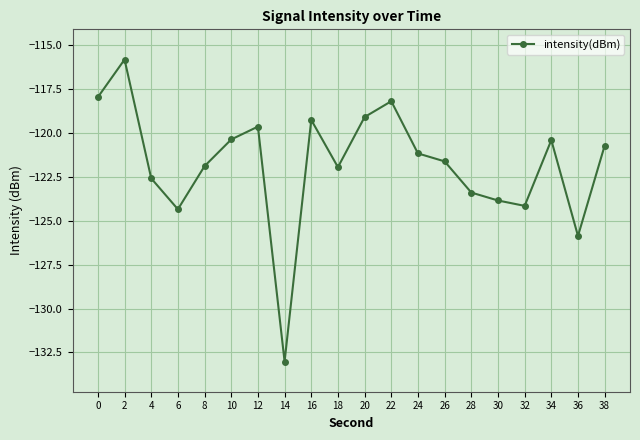

Between 26 and 38, which is larger?

38